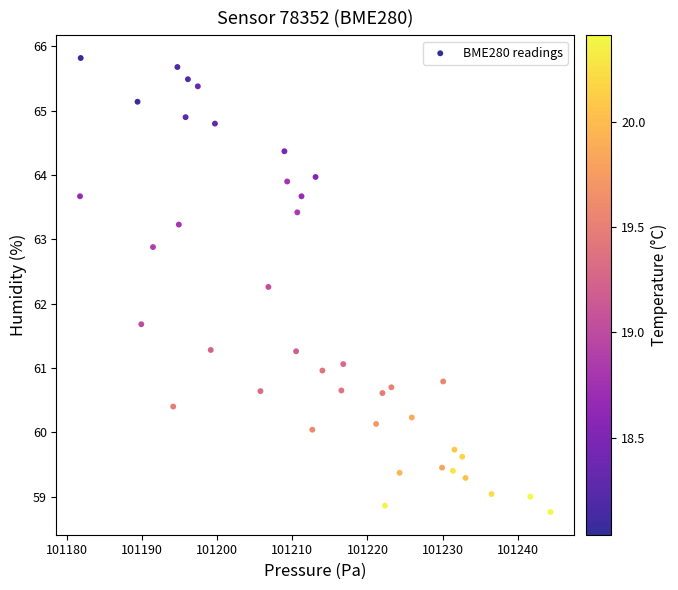

What is the range of Y values (max minus min)?

7.1